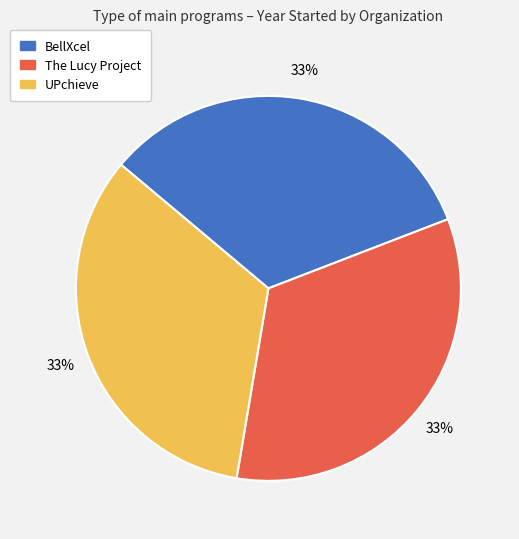

To the nearest percent, what is the average slice percentage?

33%